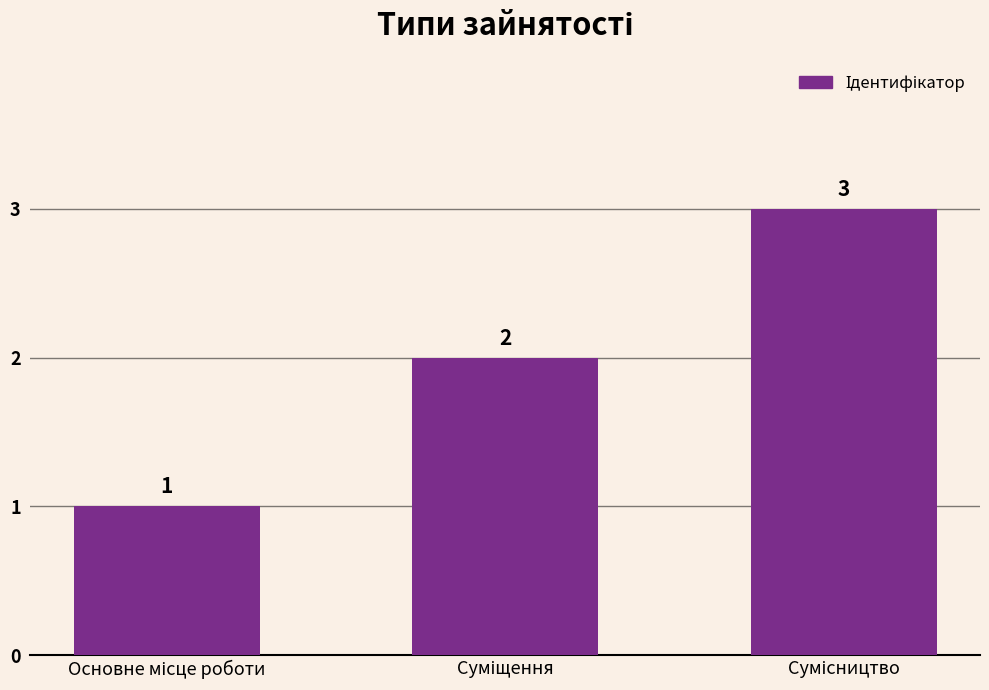

How many values are between 1 and 3?

3